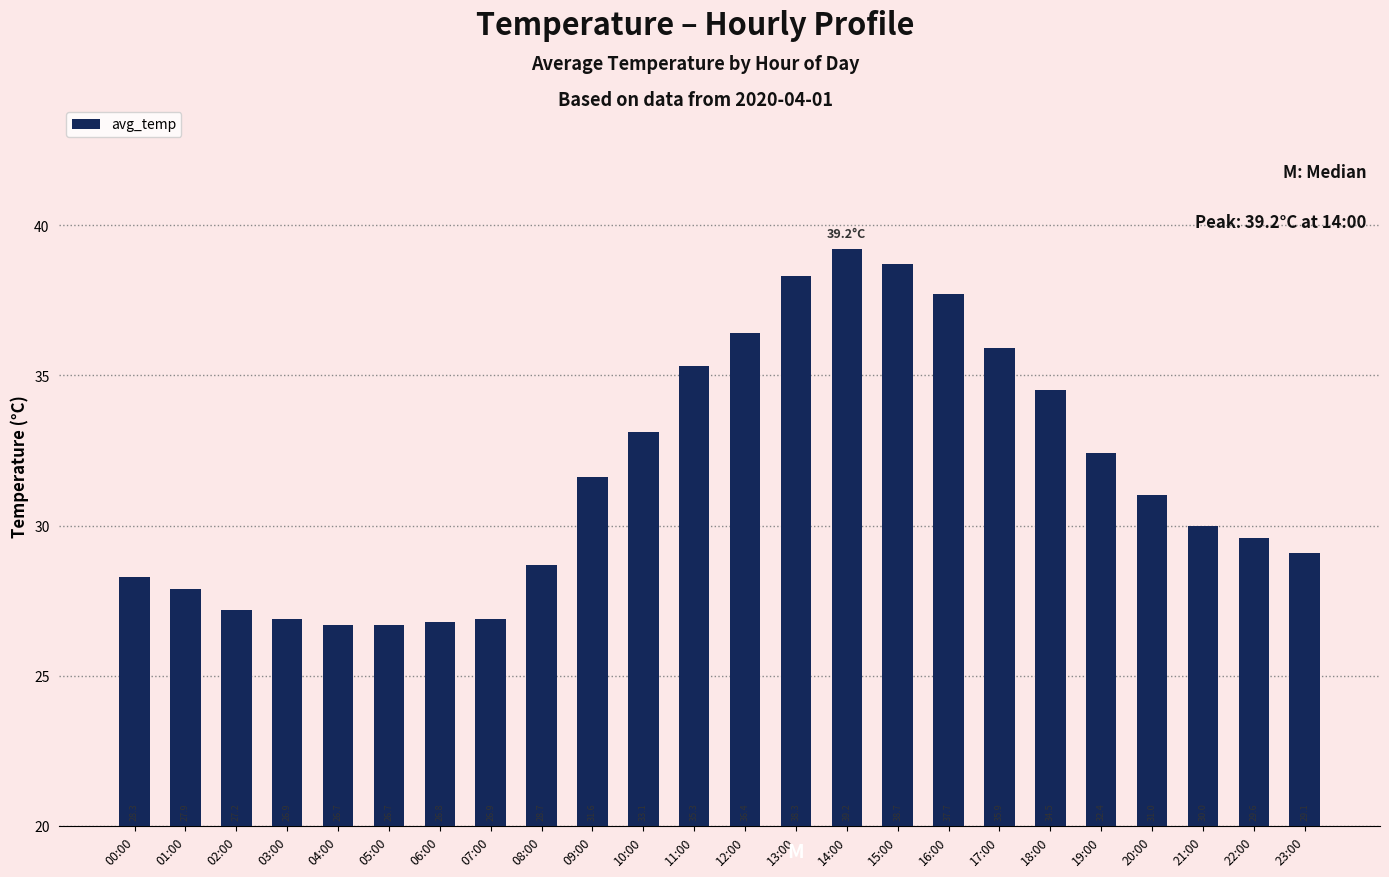

True or false: the data shows 46.9 at 19:00.

False